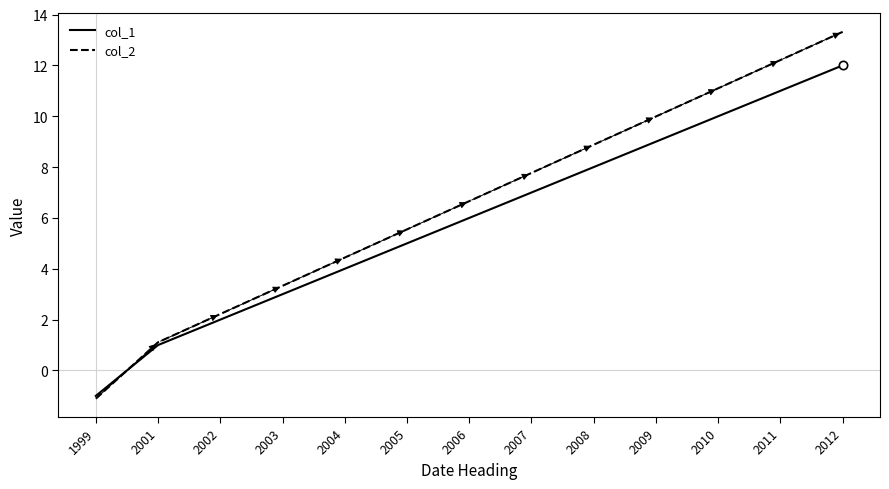

Rank the series by their maximum value, from highest to lowest.

col_2, col_1